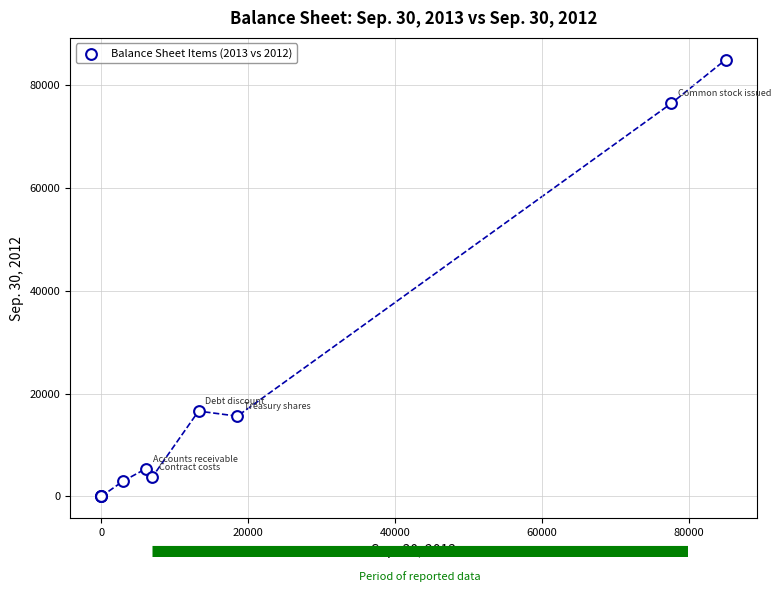

What Y value in the scatter plot is closest to 42500?

16607.0